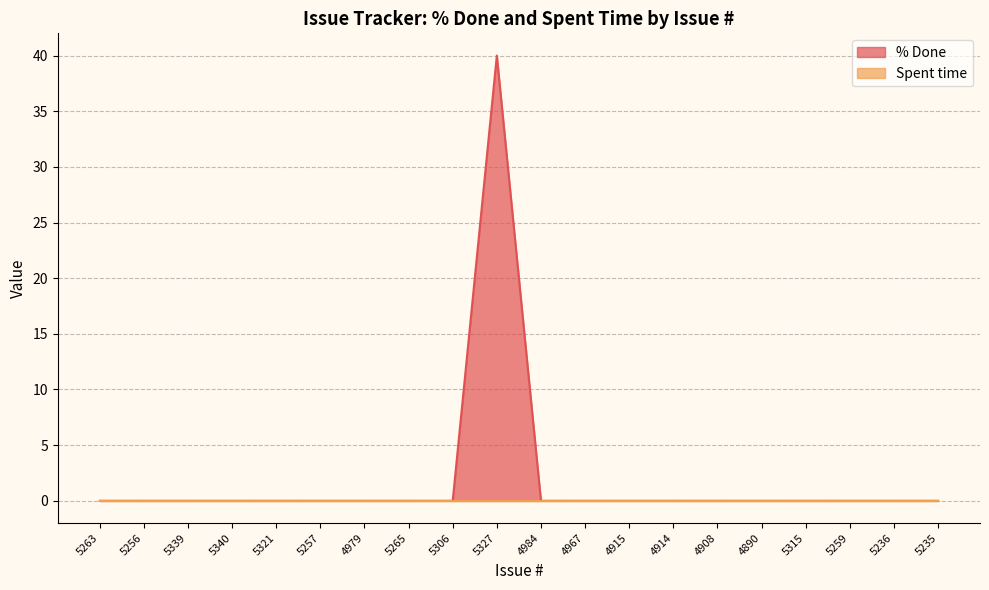

What is the label of the 12th point from the right?

5306